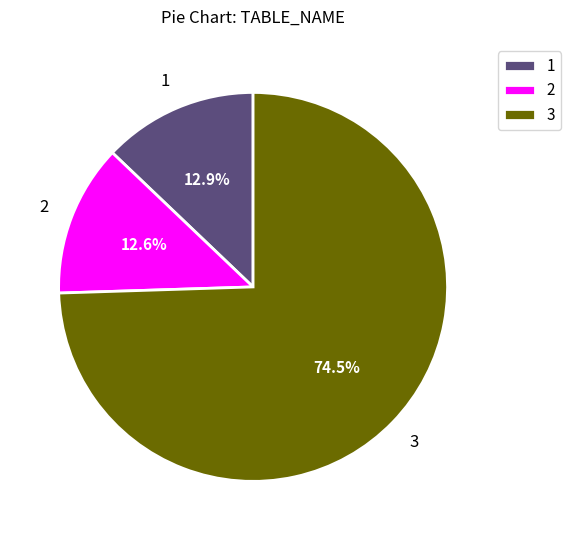

What portion of the pie excludes 2?

87.4%